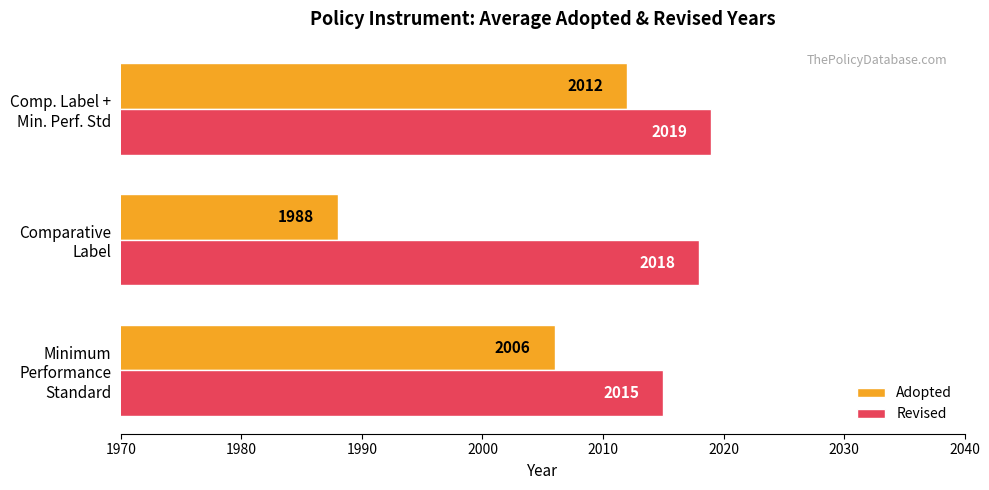

What is the average value of the Adopted series?

2002